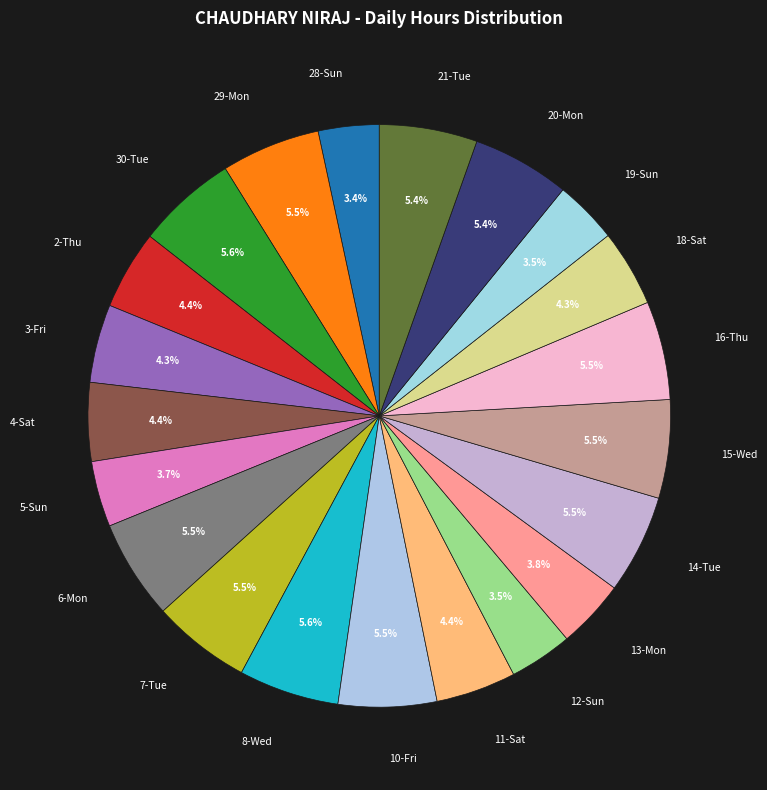

What is the ratio of the value at 7-Tue to the value at 18-Sat?

1.3